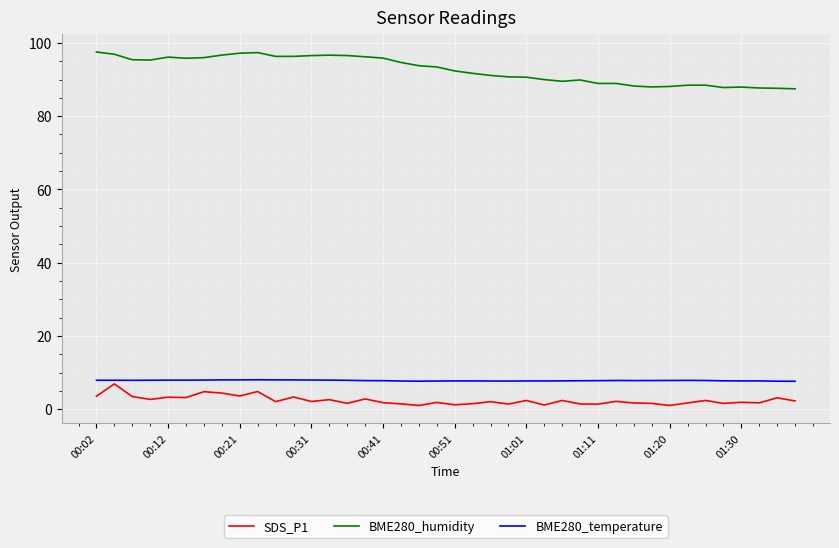

In SDS_P1, how many points are higher than both neighbors (excluding endpoints)?

15